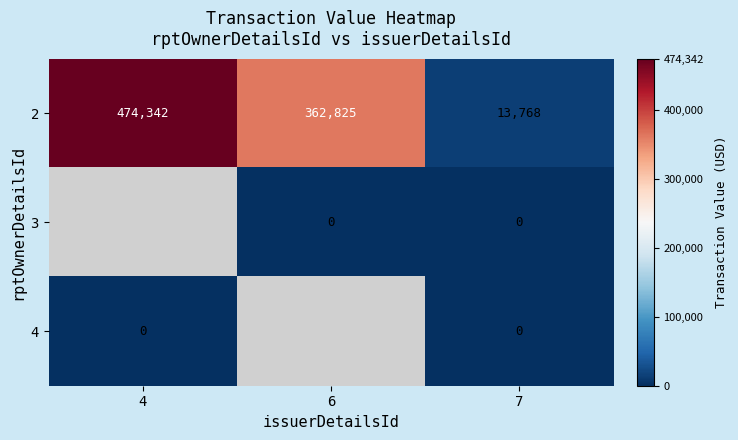

What is the total value across all series at 7?

13768